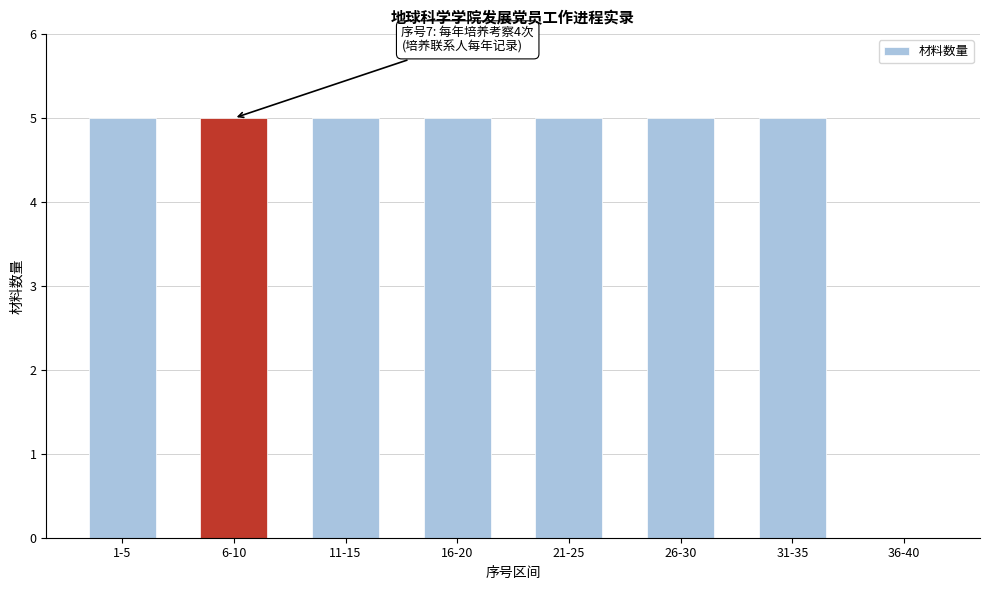

Reading left to right, transcribe all the data shown in this chart.

1-5=5	6-10=5	11-15=5	16-20=5	21-25=5	26-30=5	31-35=5	36-40=0